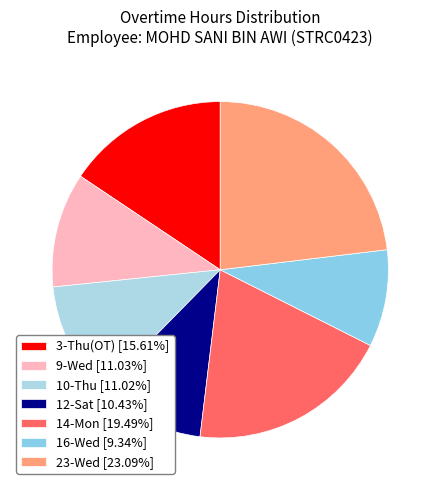

What percentage is the 3-Thu(OT) slice, to the nearest percent?

16%